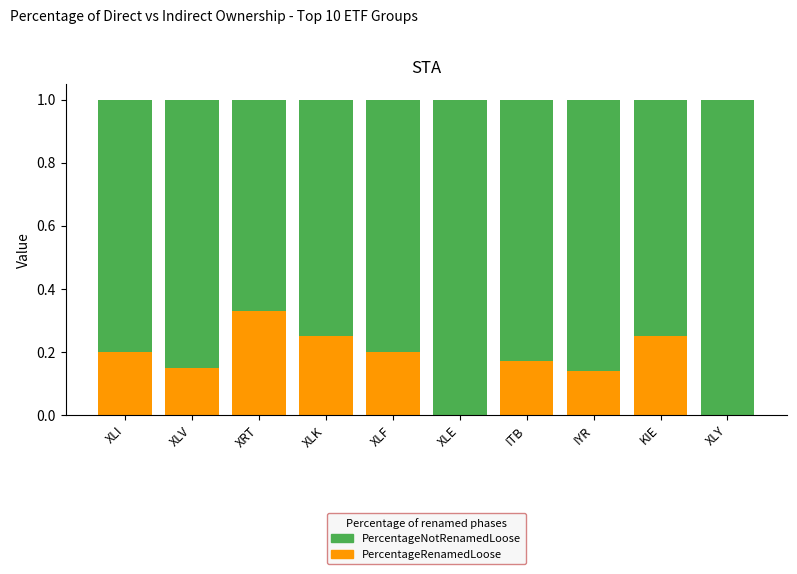

What is the total value across all series at IYR?

1.0